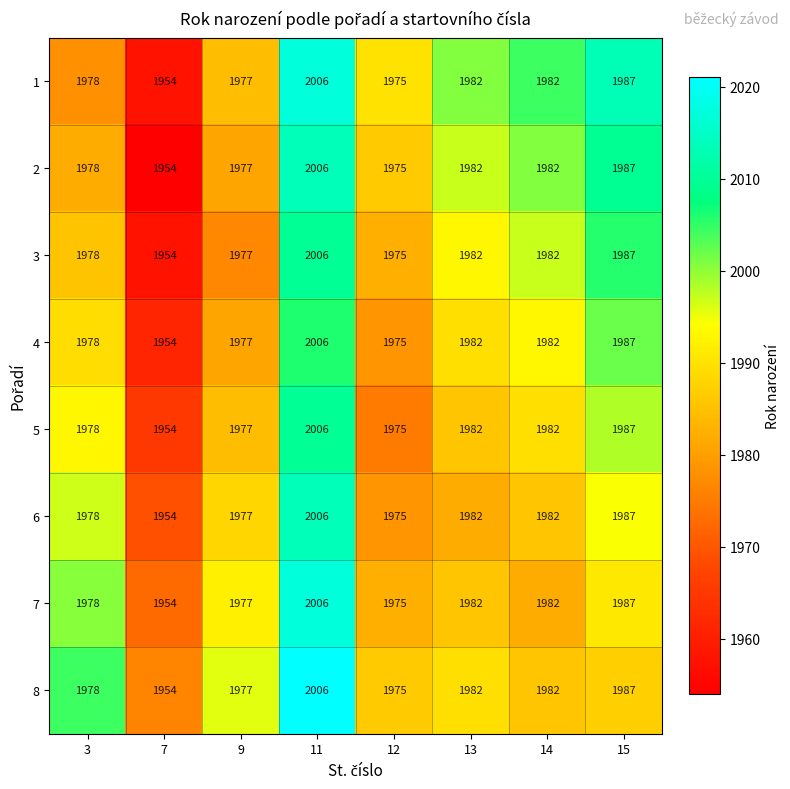

At which category is the sum across all series the highest?

11